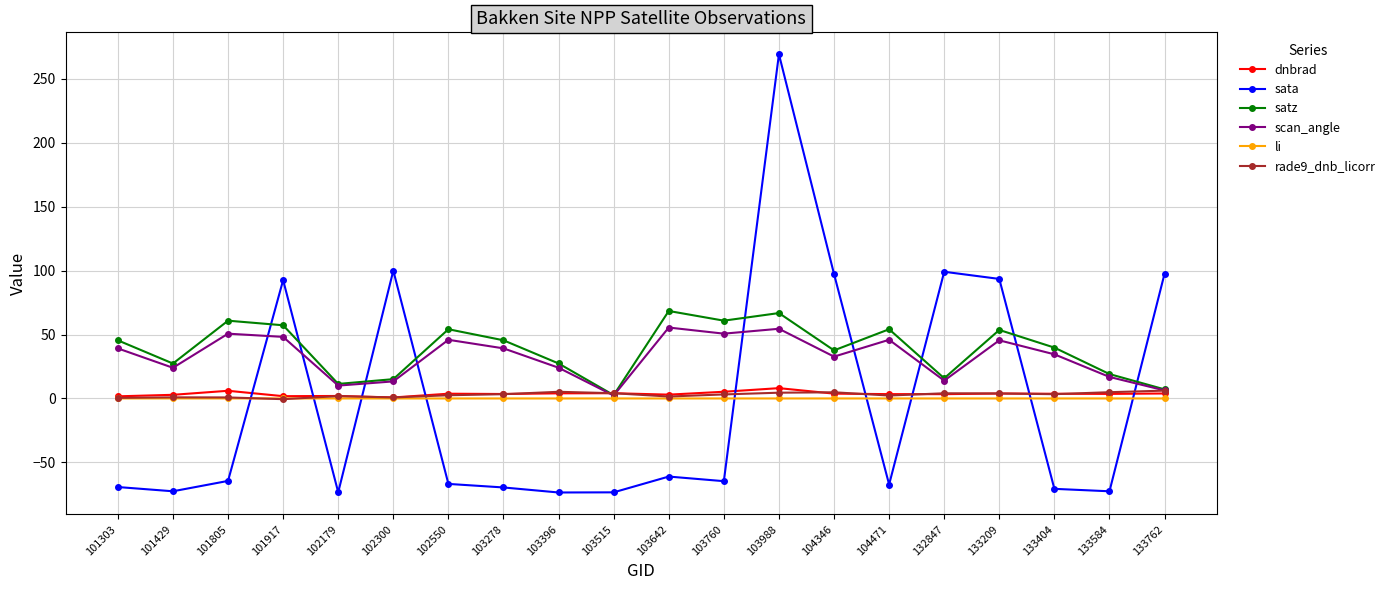

True or false: satz has more than 1 interior local peaks.

True